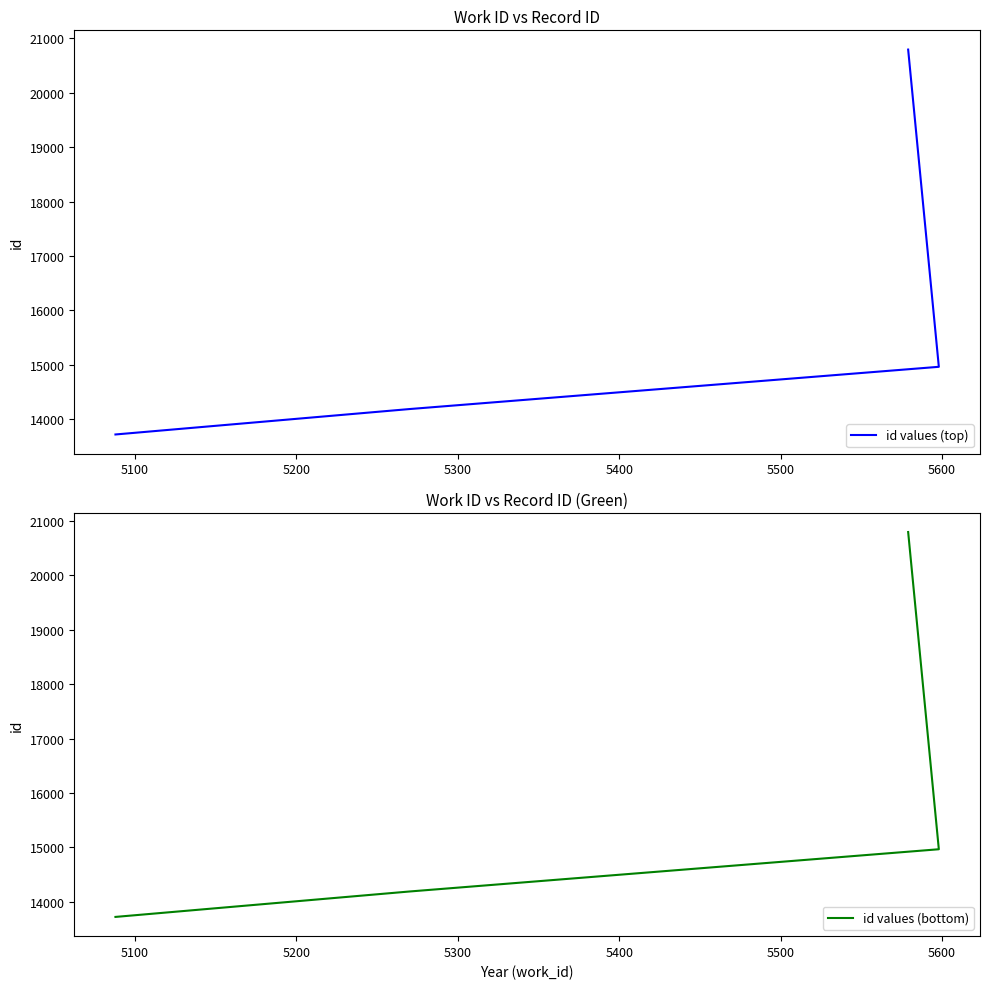

Does the chart display data point markers on the line(s)?

No